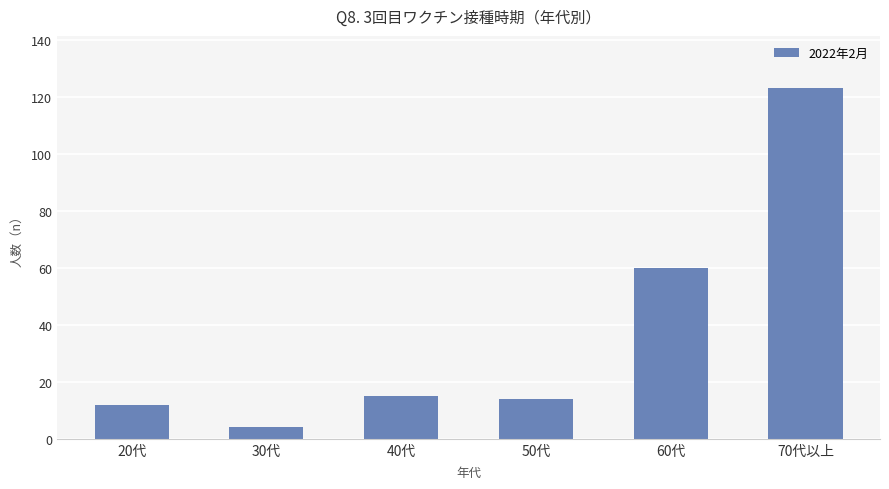

What is the maximum value shown in the chart?

123